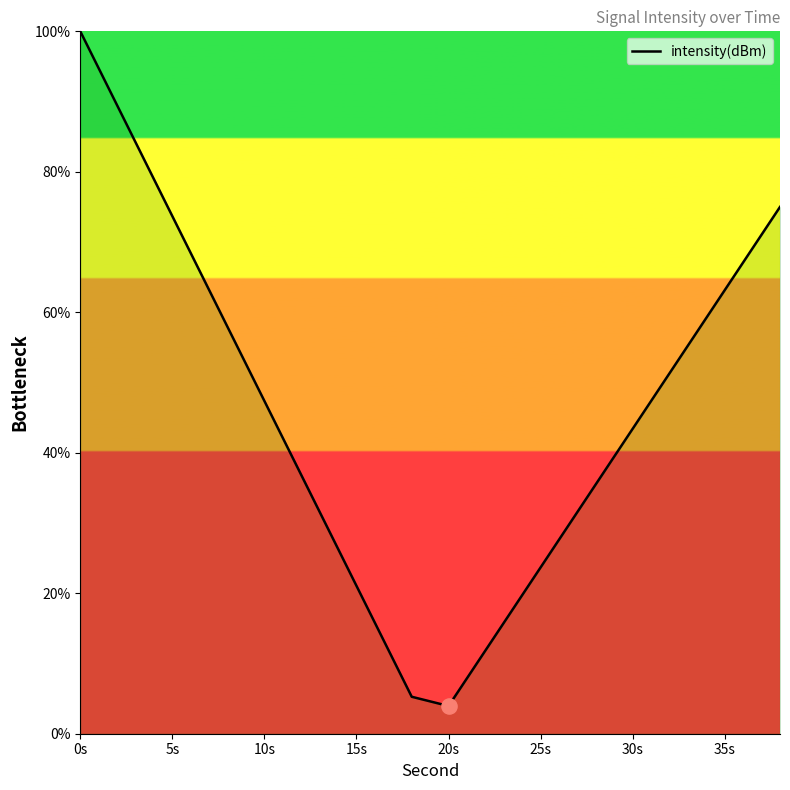

What is the smallest value displayed?

3.9